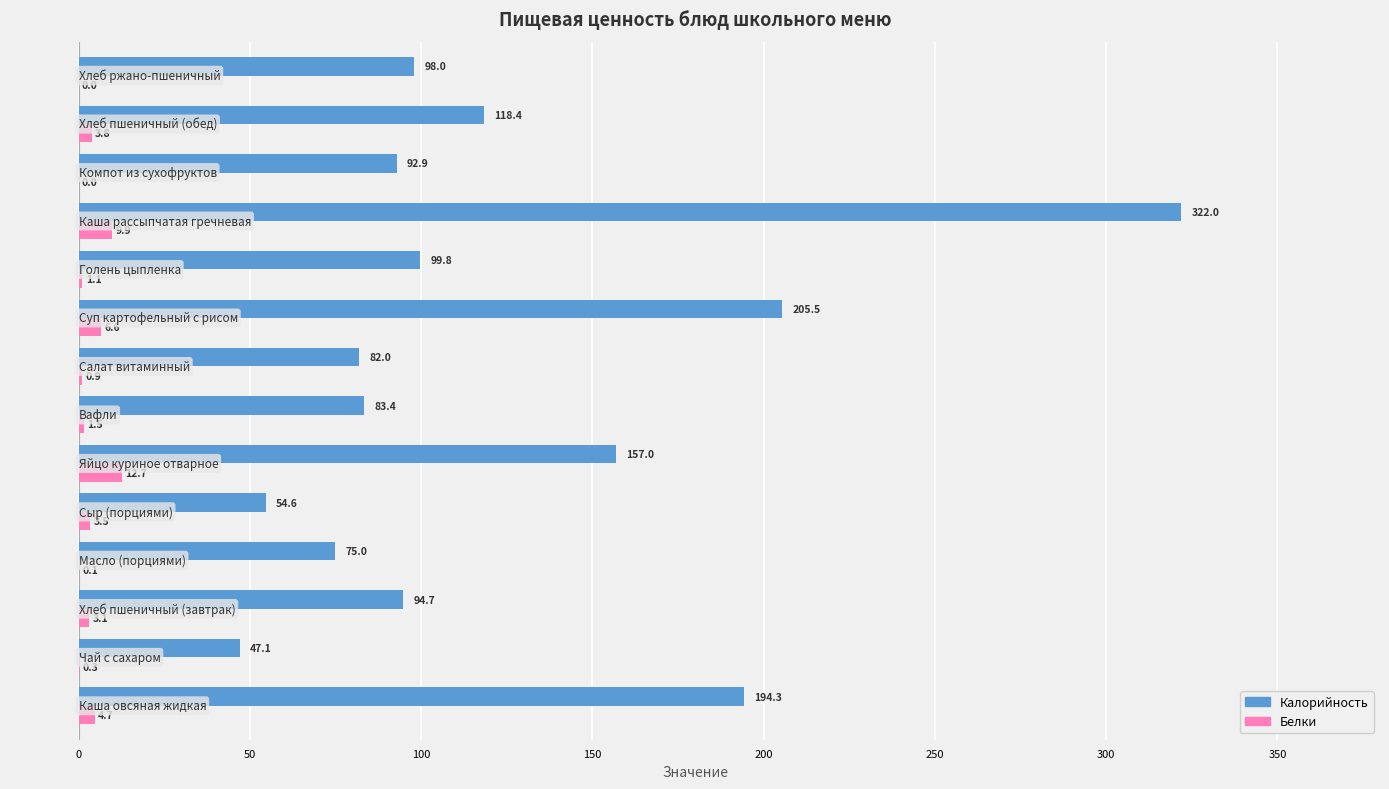

Which series has the largest total across all categories?

Калорийность